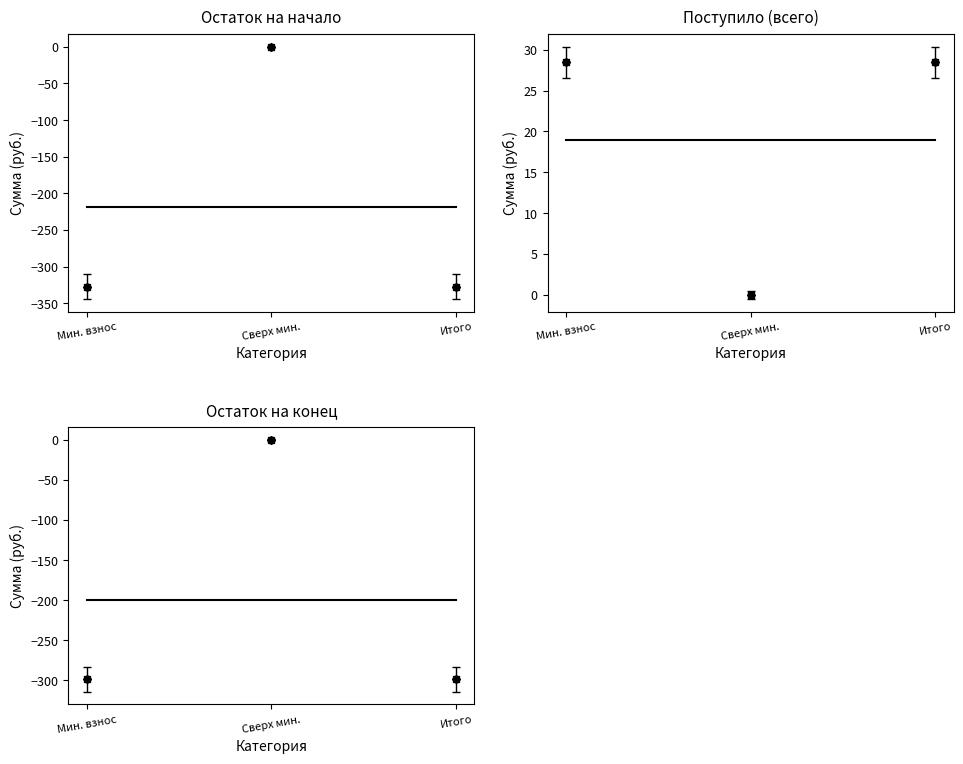

Reading right to left, transcribe all the data shown in this chart.

Остаток на начало: Итого=-327.3	Сверх мин.=0.0	Мин. взнос=-327.3
Поступило (всего): Итого=28.5	Сверх мин.=0.0	Мин. взнос=28.5
Остаток на конец: Итого=-298.9	Сверх мин.=0.0	Мин. взнос=-298.9